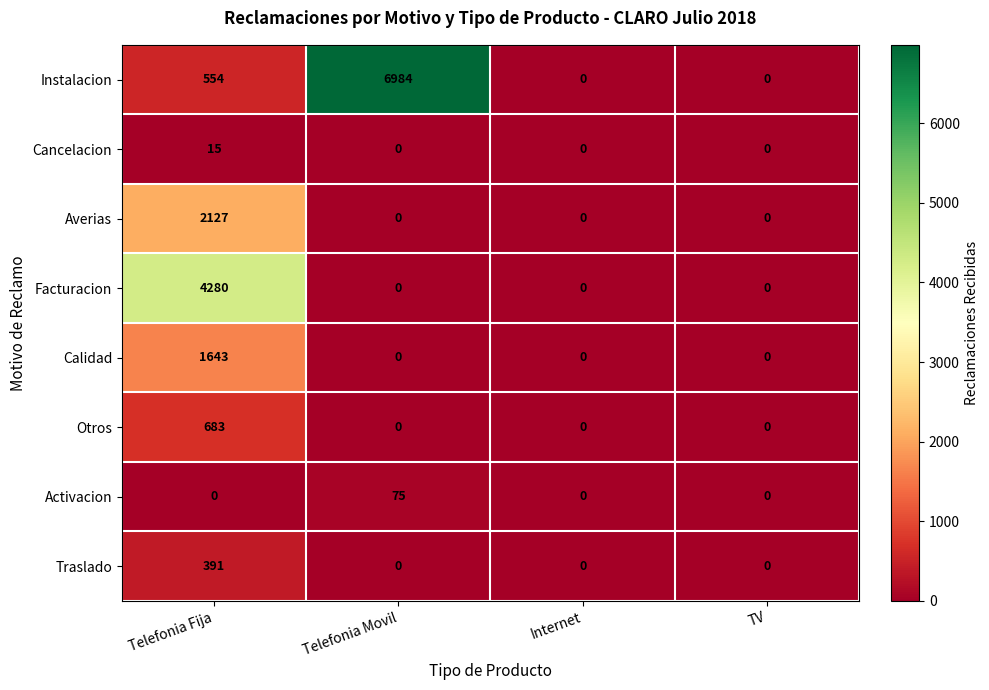

The value of Otros at TV is 0. True or false?

True